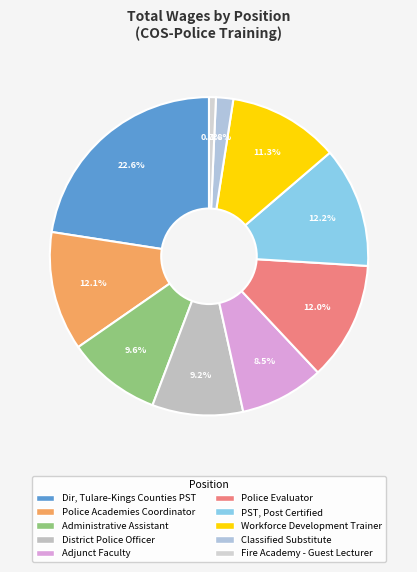

How much of the chart is everything except Police Academies Coordinator?

87.9%